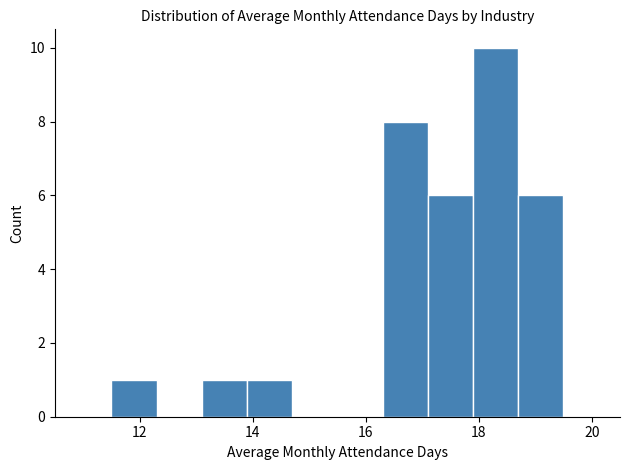

Over which range of the x-axis is the bar tallest?

17.9 to 18.7